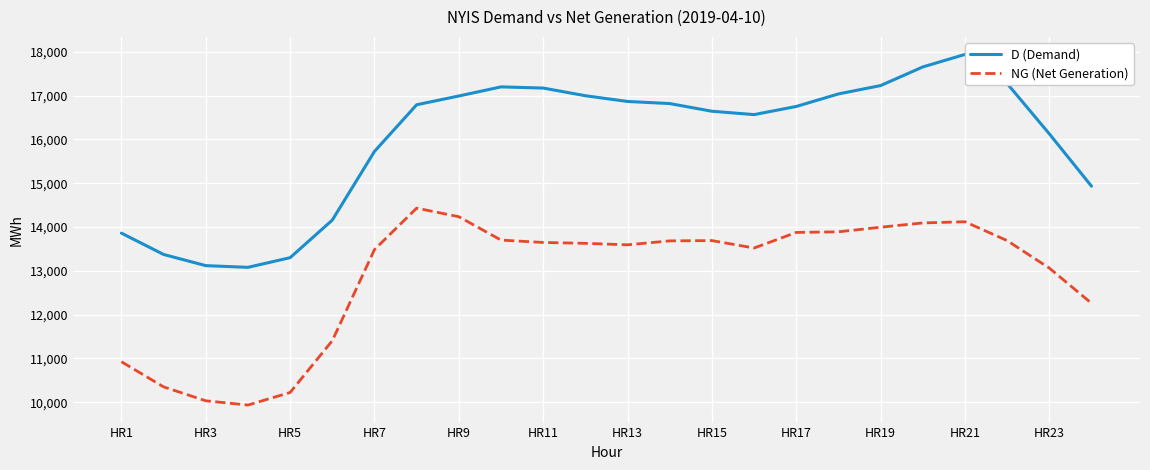

What is the minimum value for NG (Net Generation)?

9936